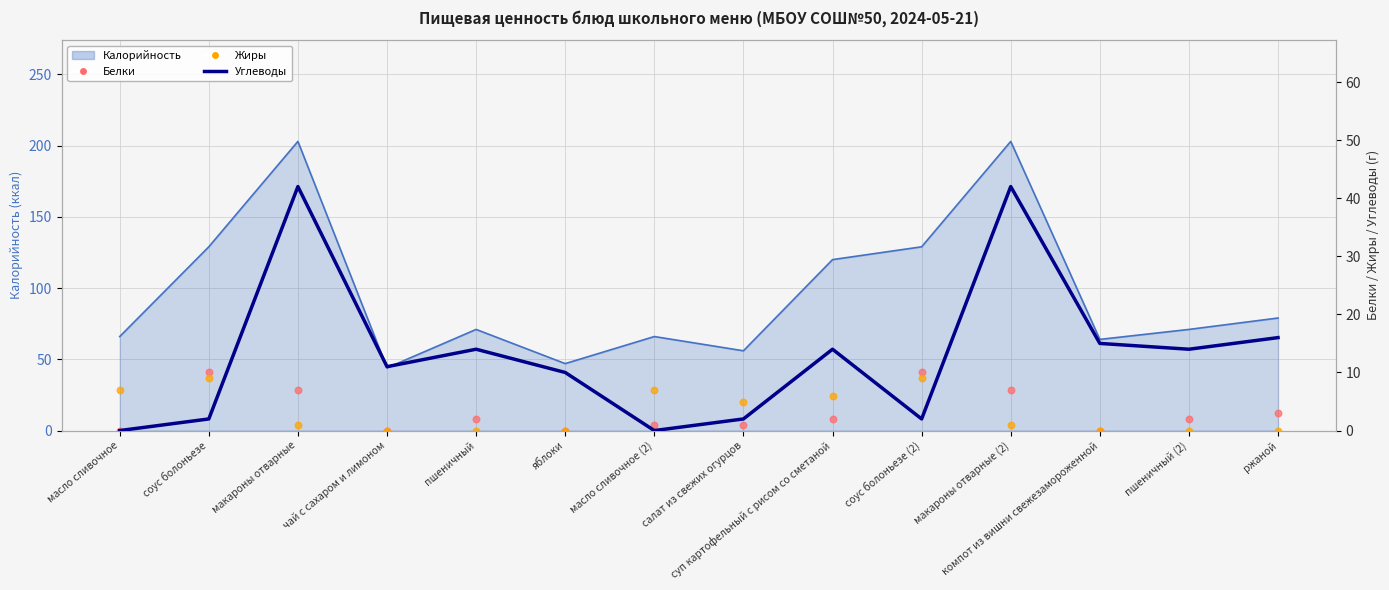

Which series has the largest total across all categories?

Калорийность